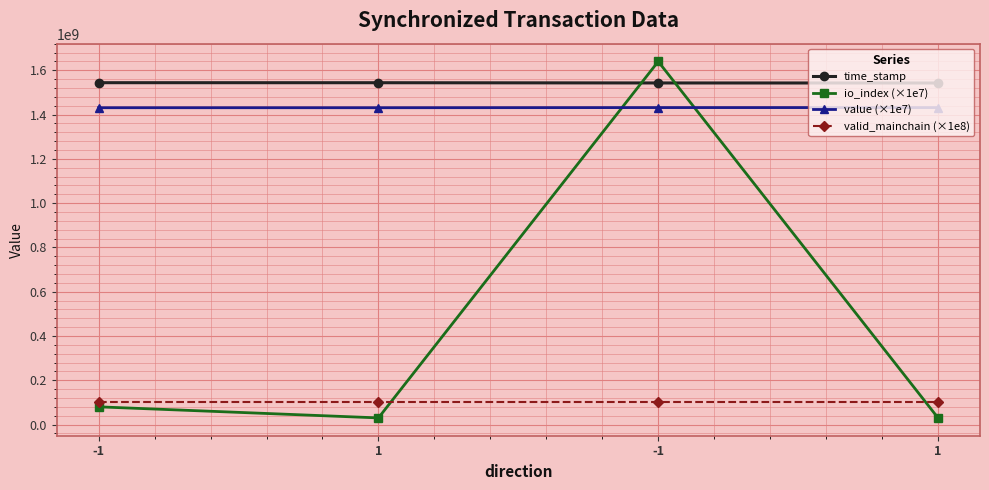

What is the total value across all series at 1?

3105248426.4